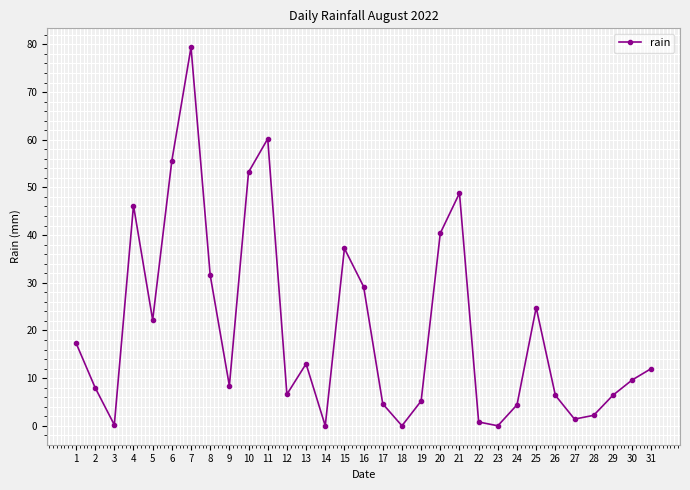

What value does the data have at 12?

6.6